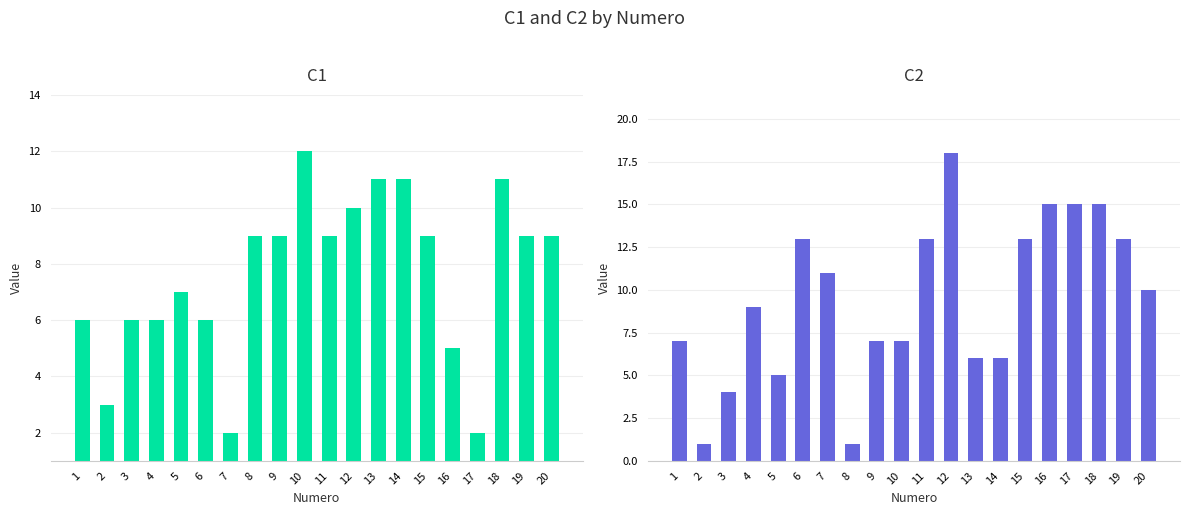

At which label does C2 first exceed 10?

6